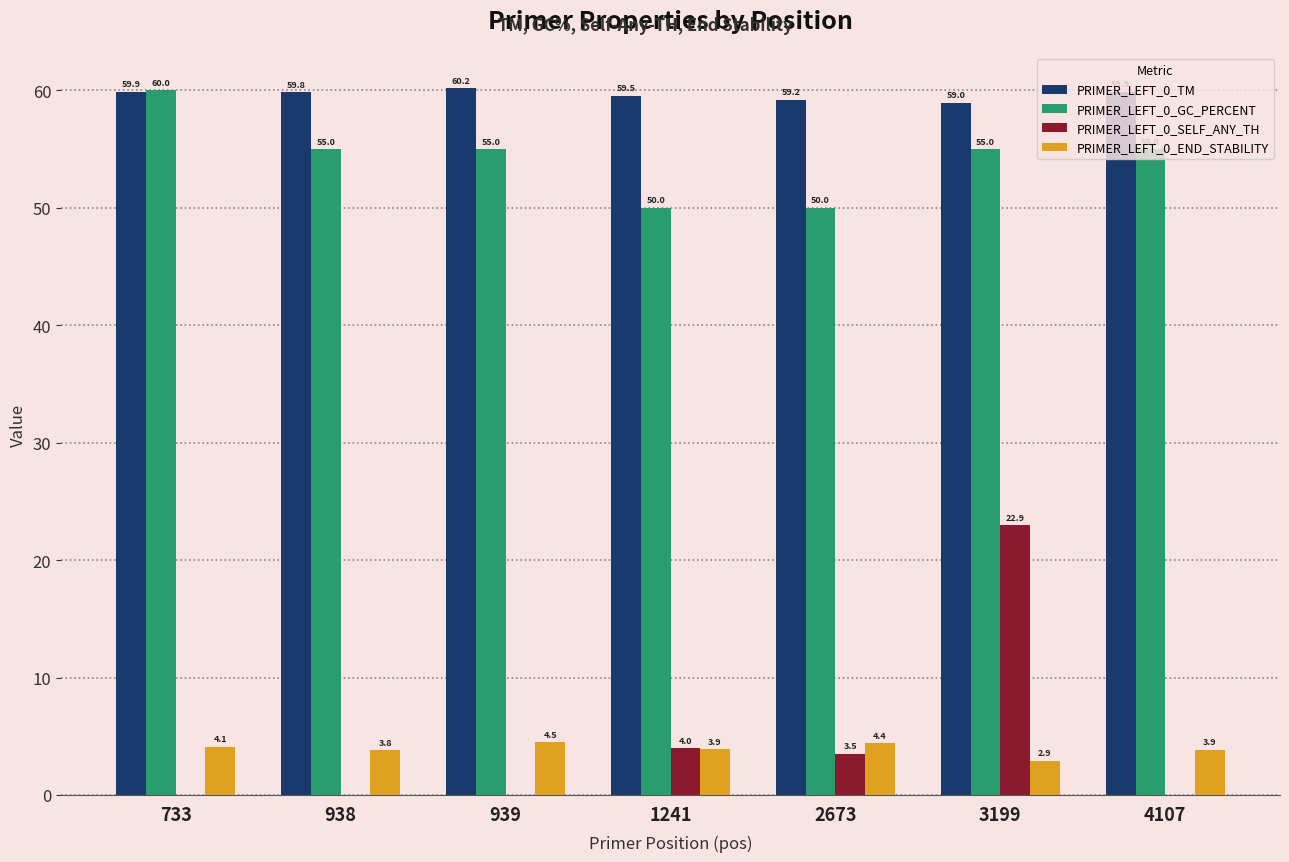

Are the bars grouped side by side (vs. stacked)?

Yes